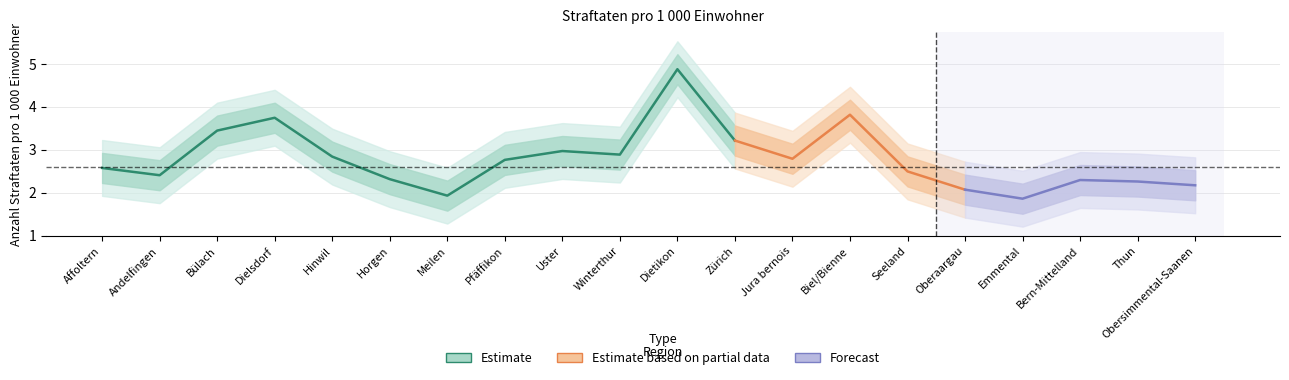

Does the chart have visible grid lines?

Yes